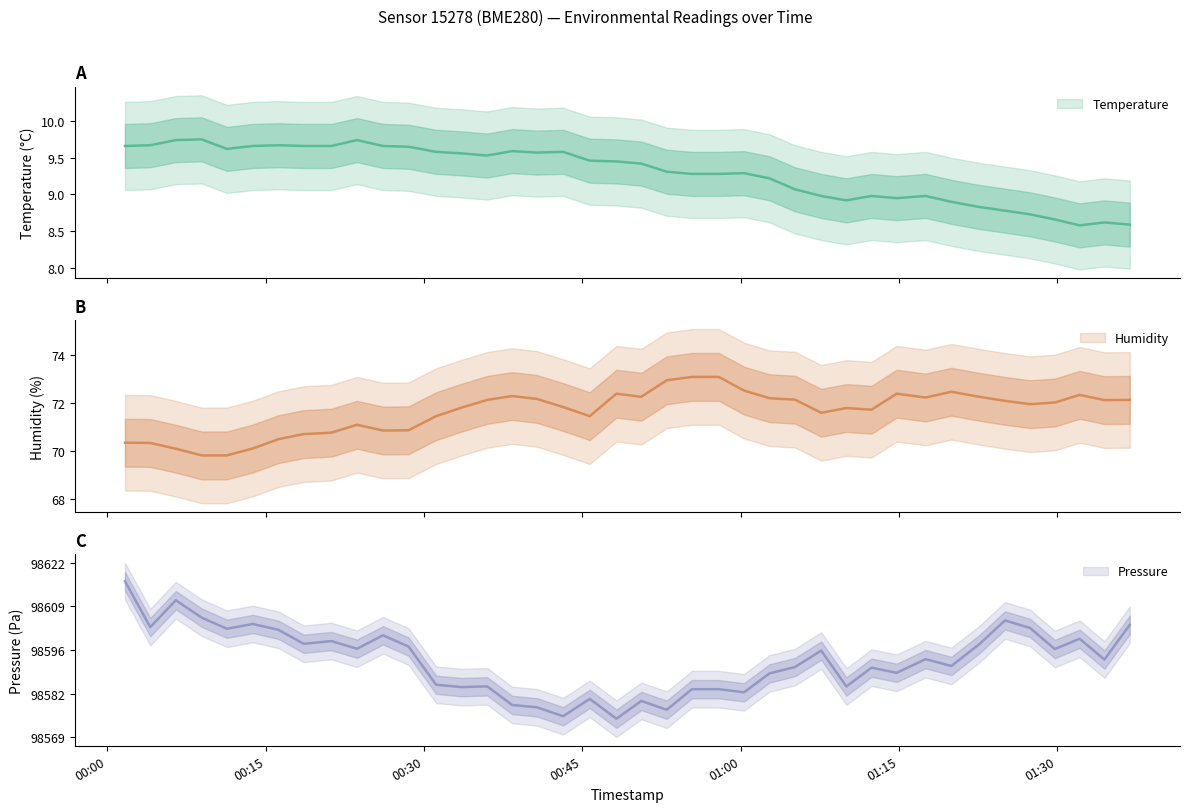

Which series changed the most between 2023-04-27T00:23:39 and 2023-04-27T01:36:52?

pressure_scaled